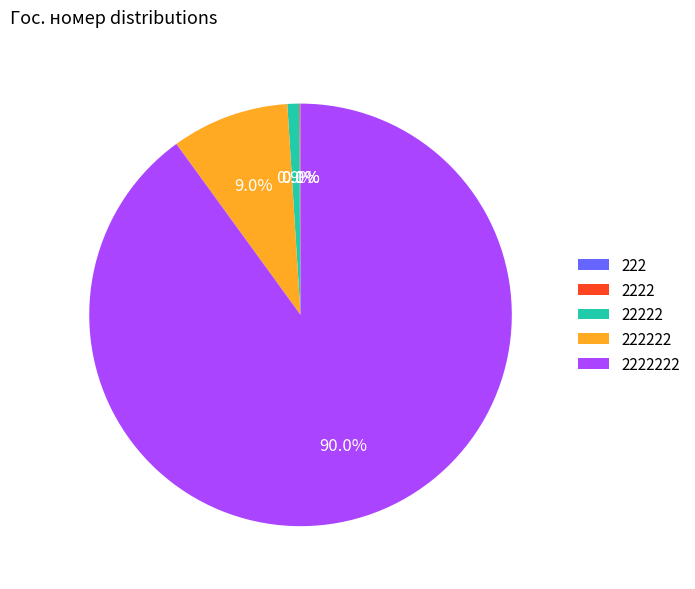

Is there a majority slice in this chart?

Yes